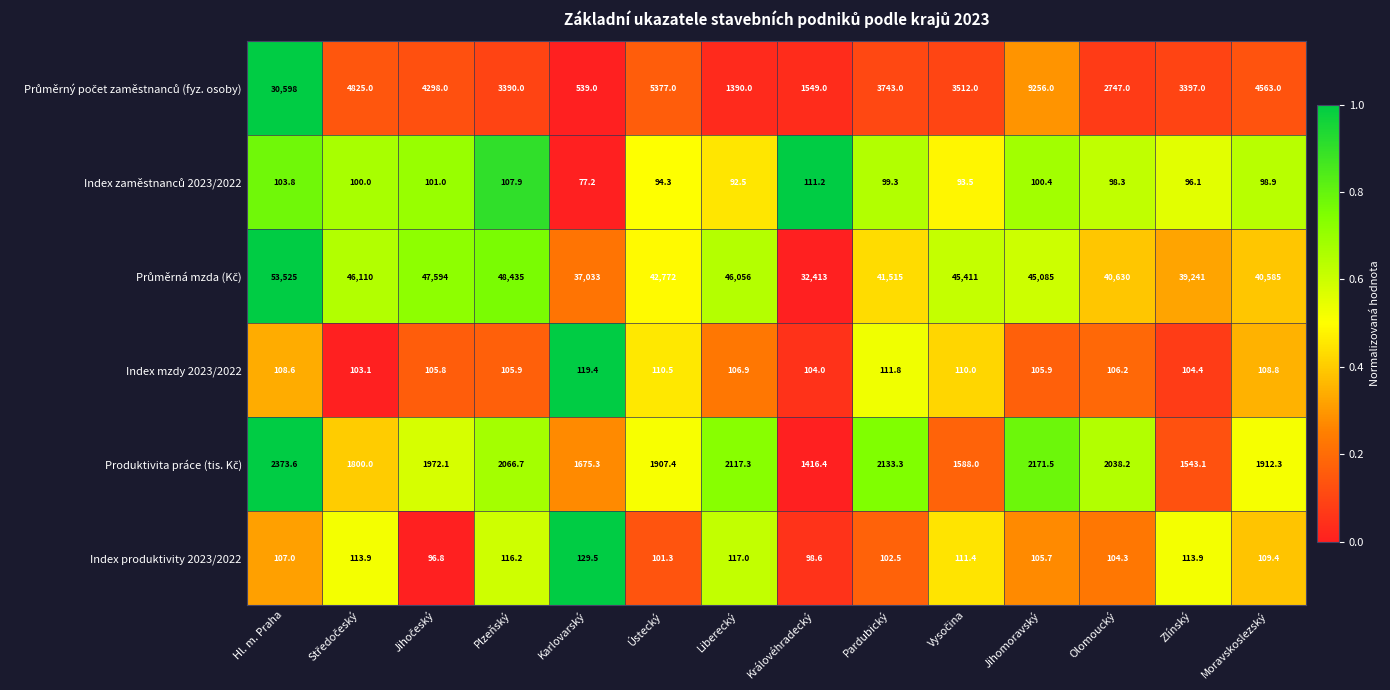

Count the number of categories in the chart.

14